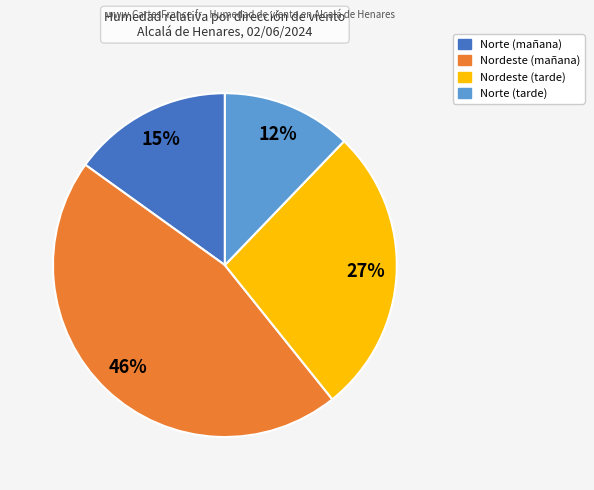

What percentage is the Norte (mañana) slice, to the nearest percent?

15%